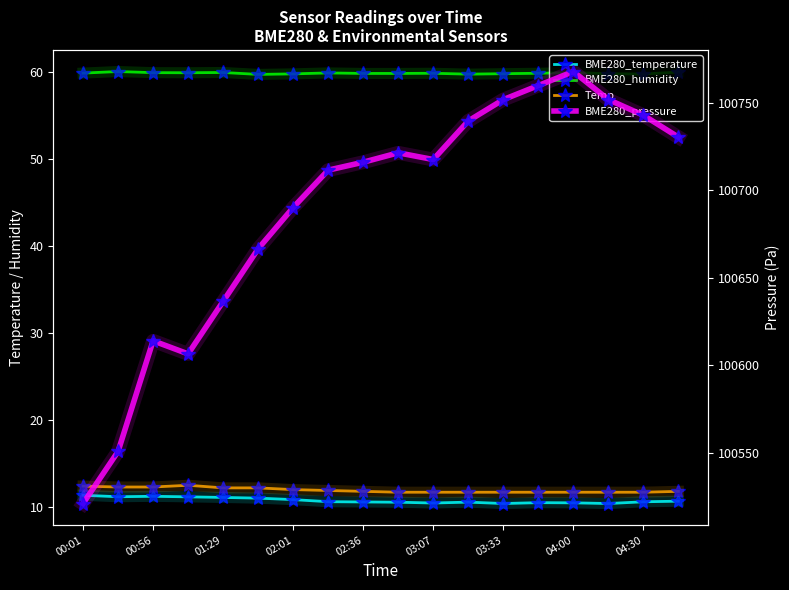

Reading left to right, extract all data points from this chart.

BME280_temperature: 11.3	11.2	11.2	11.2	11.1	11.0	10.8	10.6	10.6	10.6	10.5	10.6	10.4	10.5	10.5	10.4	10.6	10.7
BME280_humidity: 59.9	60.1	60.0	60.0	60.0	59.8	59.8	59.9	59.9	59.9	59.9	59.8	59.9	59.9	60.0	59.9	59.8	60.0
Temp: 12.4	12.3	12.3	12.5	12.2	12.2	12.0	11.9	11.8	11.7	11.7	11.7	11.7	11.7	11.7	11.7	11.7	11.8
BME280_pressure: 100520.9	100550.7	100614.0	100606.5	100636.6	100666.6	100690.2	100711.6	100716.2	100721.5	100717.7	100739.8	100752.0	100760.0	100768.0	100752.0	100743.0	100730.5